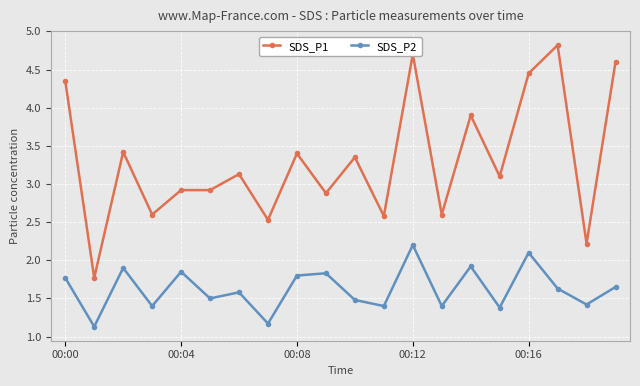

What is the value of the SDS_P1 point at the 14th from the left?

2.6